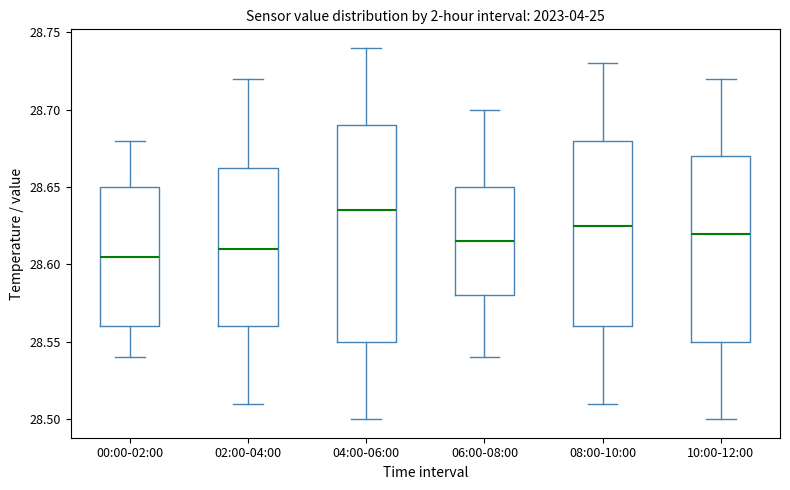

Reading left to right, read every box against the y-axis: the position of its median line, the range the box covers, and the ends of its whiskers. The values are not printed on the chart, so give them approximately, as read against the axis.

00:00-02:00: median 28.605, box 28.560 to 28.650, whiskers 28.540 to 28.680
02:00-04:00: median 28.610, box 28.560 to 28.665, whiskers 28.510 to 28.720
04:00-06:00: median 28.635, box 28.550 to 28.690, whiskers 28.500 to 28.740
06:00-08:00: median 28.615, box 28.580 to 28.650, whiskers 28.540 to 28.700
08:00-10:00: median 28.625, box 28.560 to 28.680, whiskers 28.510 to 28.730
10:00-12:00: median 28.620, box 28.550 to 28.670, whiskers 28.500 to 28.720